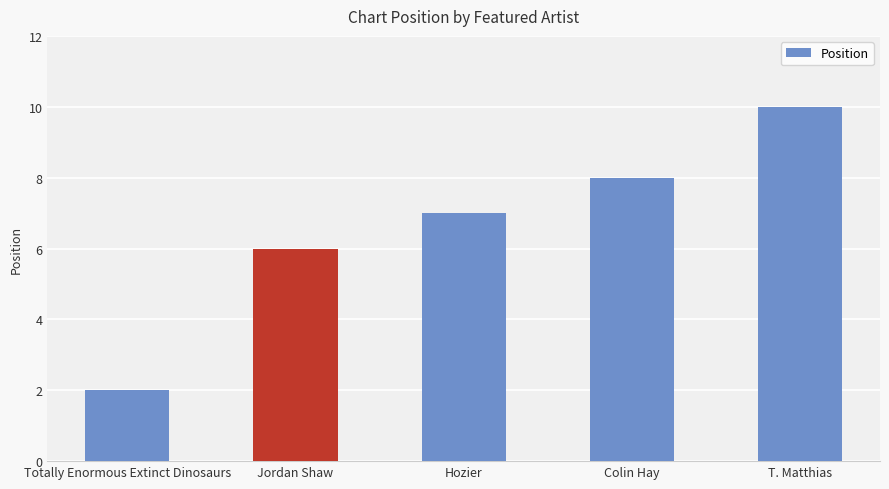

What is the ratio of the value at Hozier to the value at T. Matthias?

0.7